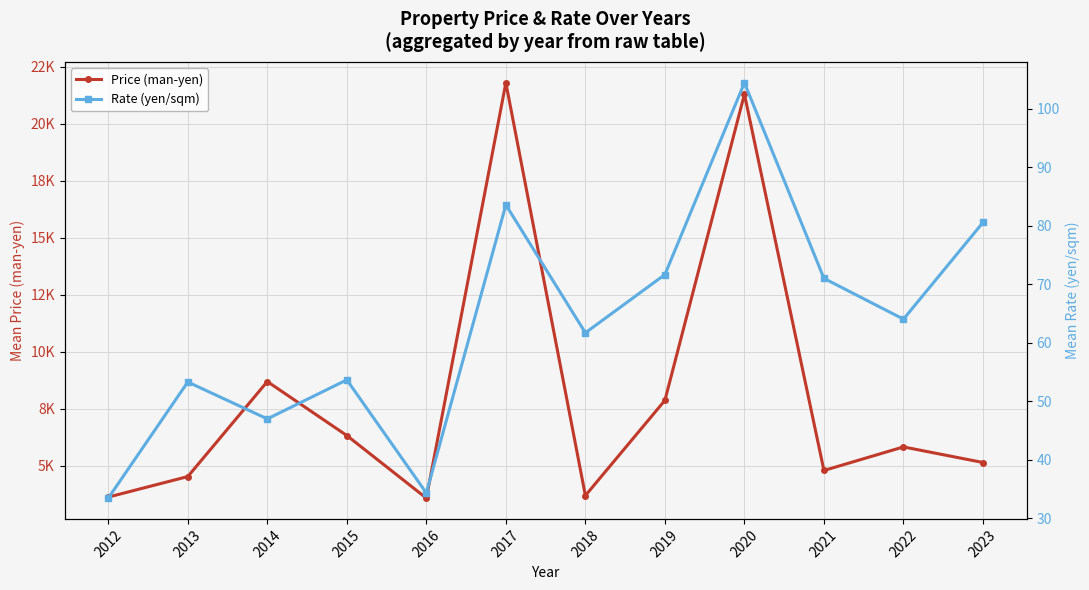

At which label does Rate (yen/sqm) reach its peak?

2020